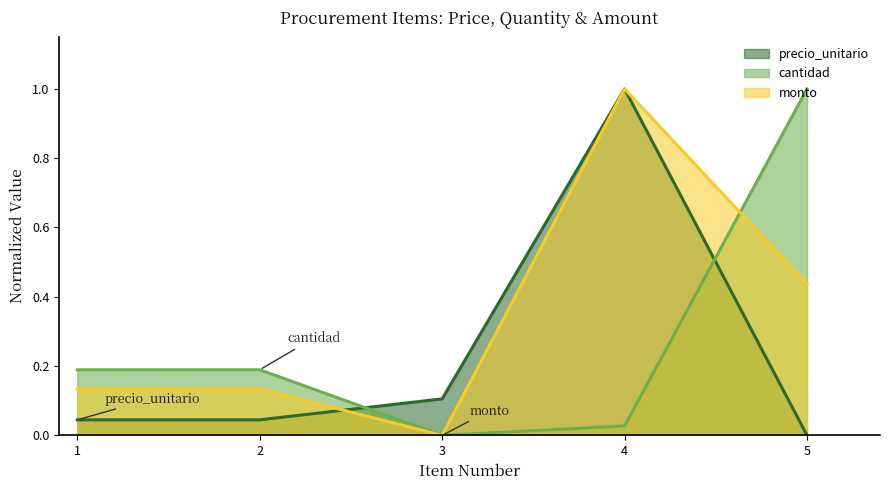

What is the spread (max minus min) of values at 4?

1.0